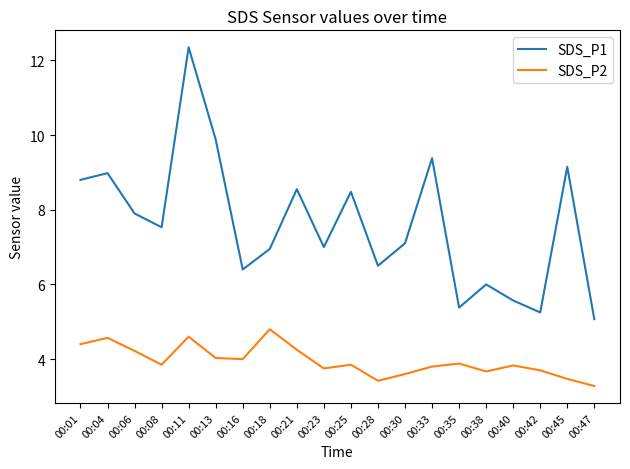

At which label is SDS_P1 closest to 8?

00:06